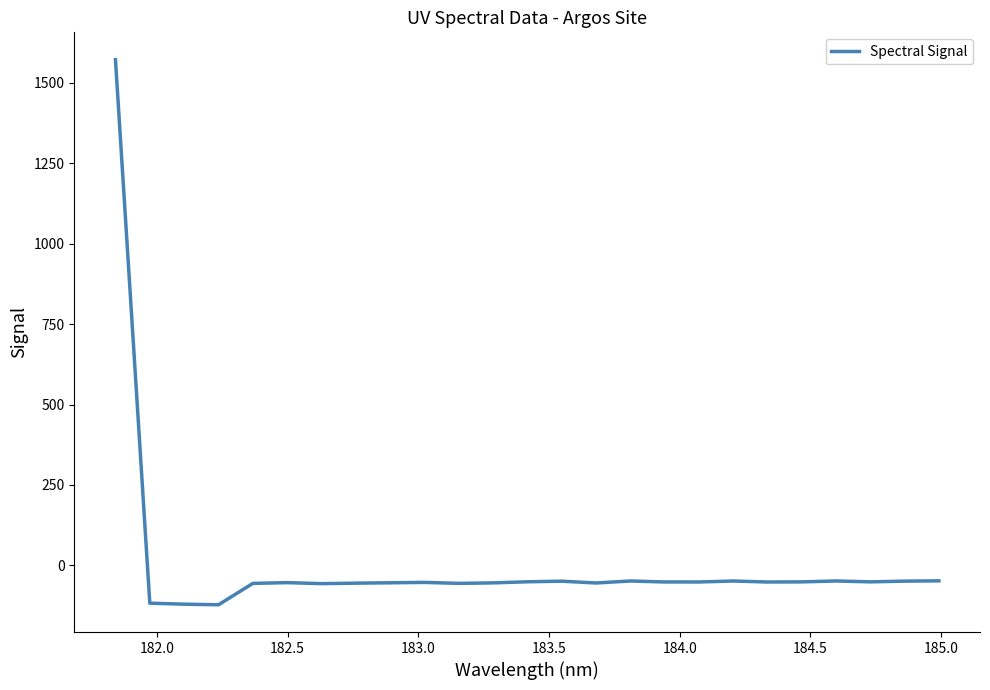

What is the difference between the maximum and minimum values?

1694.3